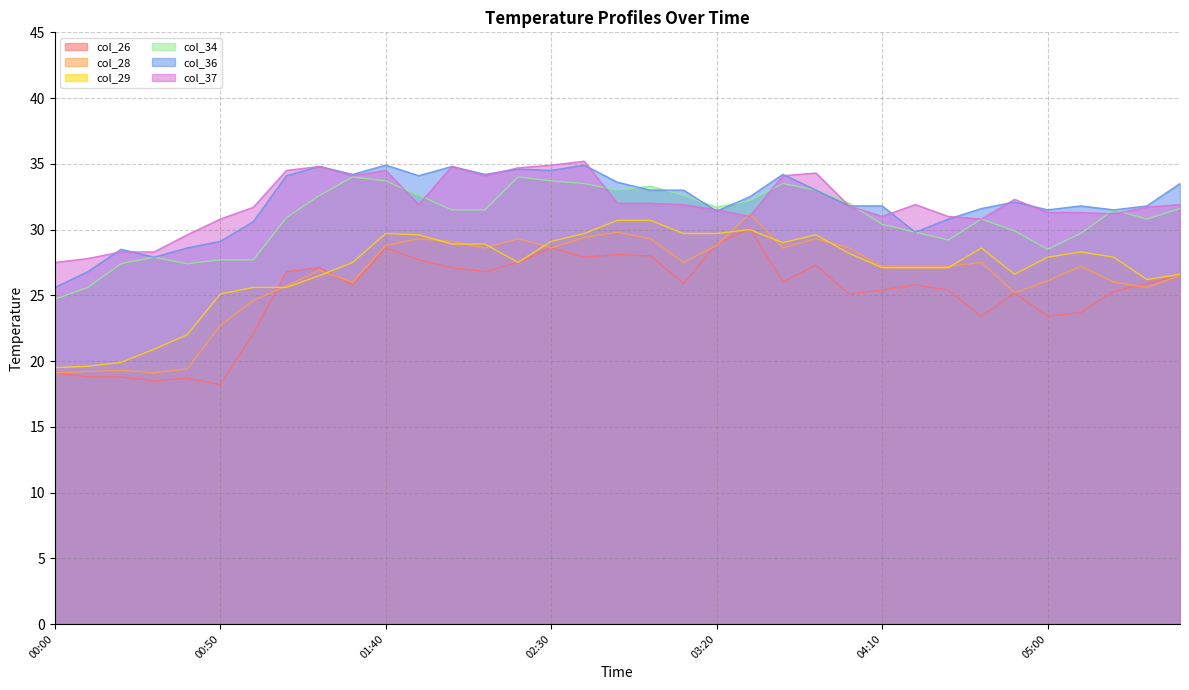

In col_26, how many points are lower than both neighbors (excluding endpoints)?

10